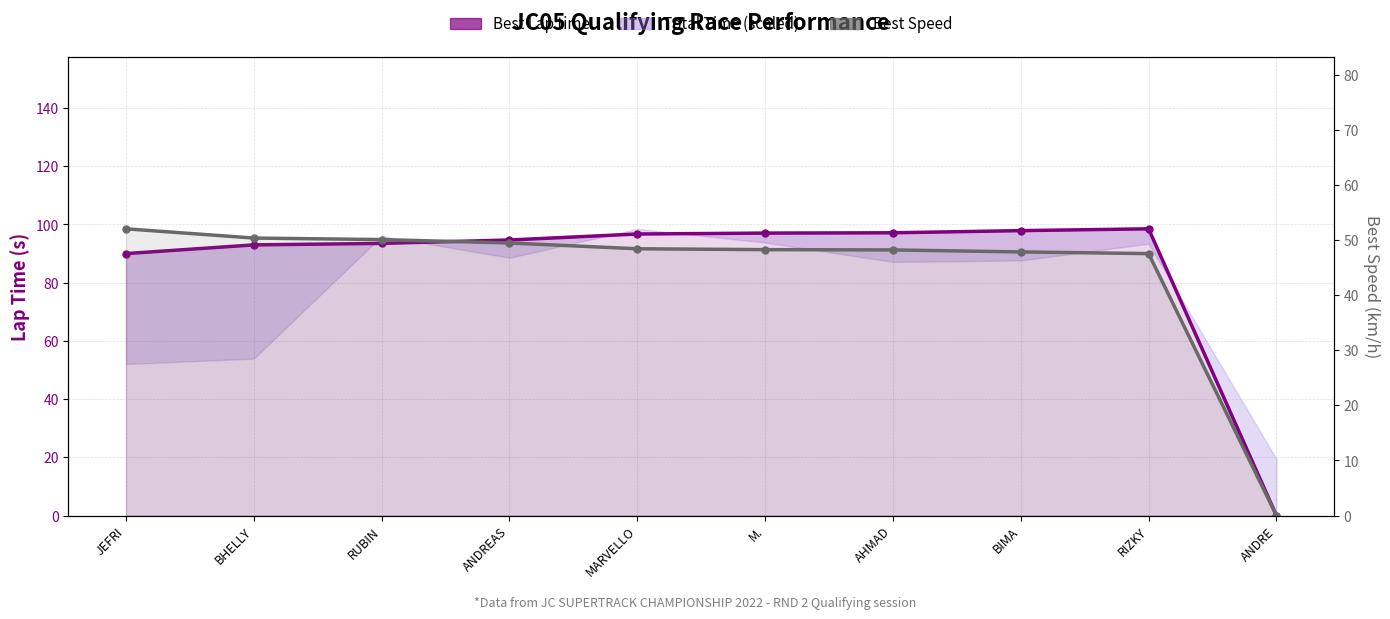

What is the difference between the second highest and second lowest values in the Best Lap time series?

7.9